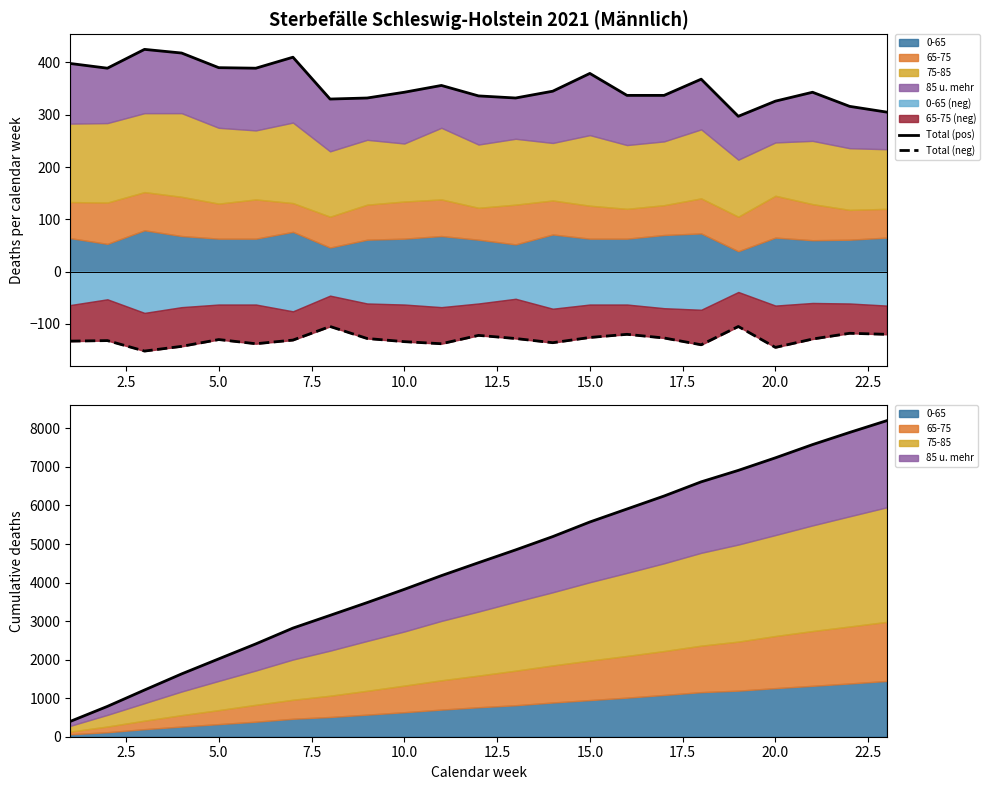

True or false: Total (pos) and Total (neg) cross at least once.

False